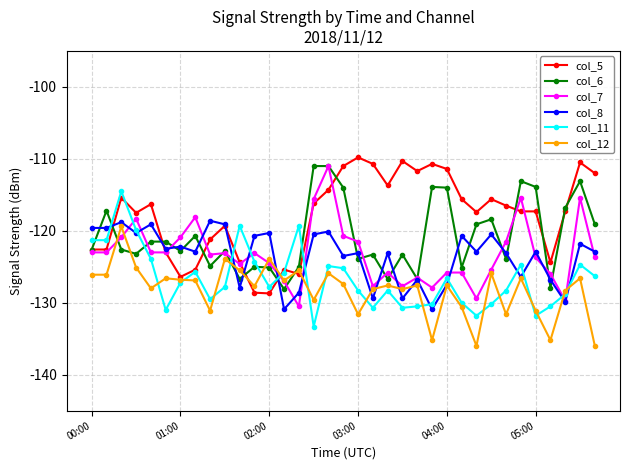

Which series has the largest total across all categories?

col_5